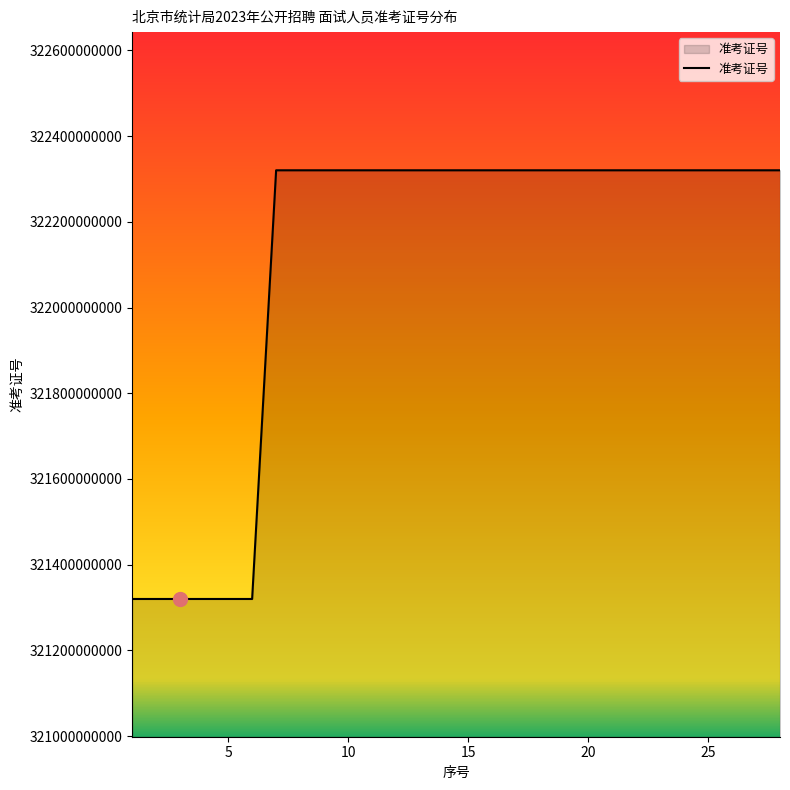

What is the maximum value shown in the chart?

322320101019